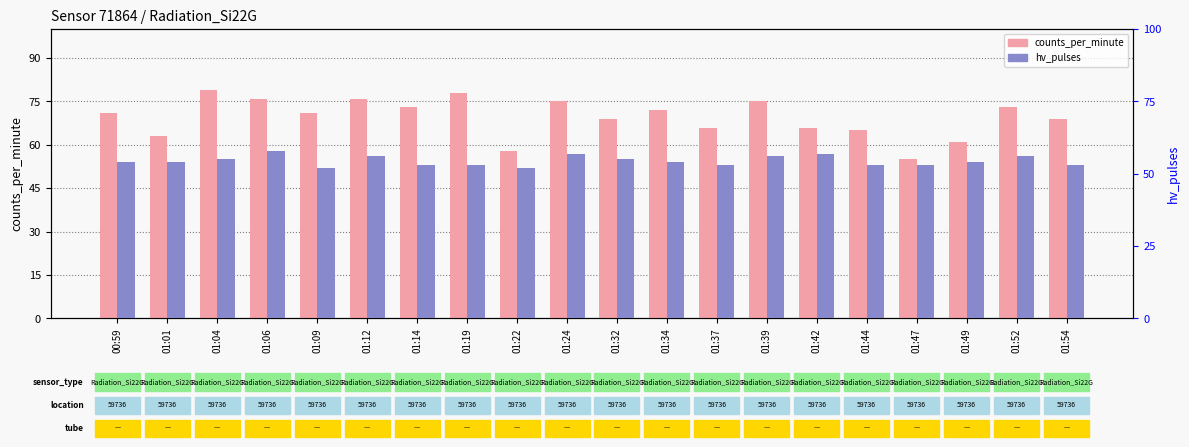

List the series in order of their overall mean, highest first.

counts_per_minute, hv_pulses